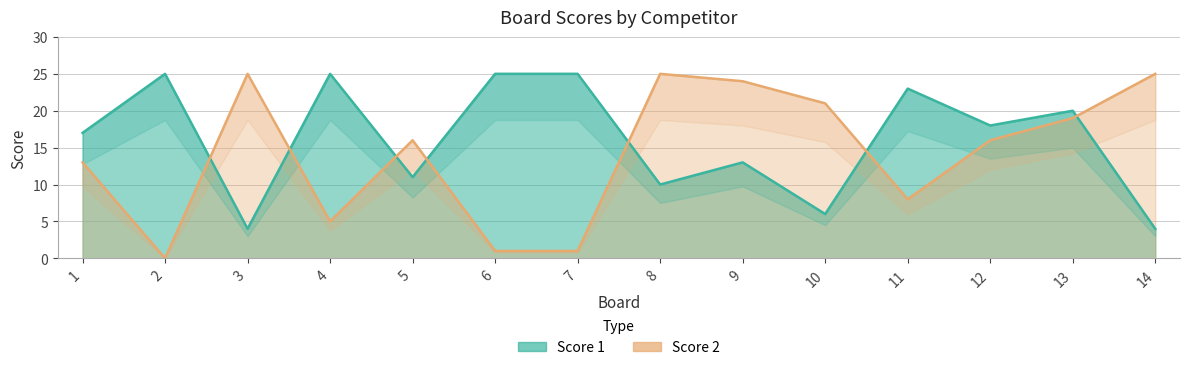

Between 8 and 10, which series saw the biggest shift?

Score 1